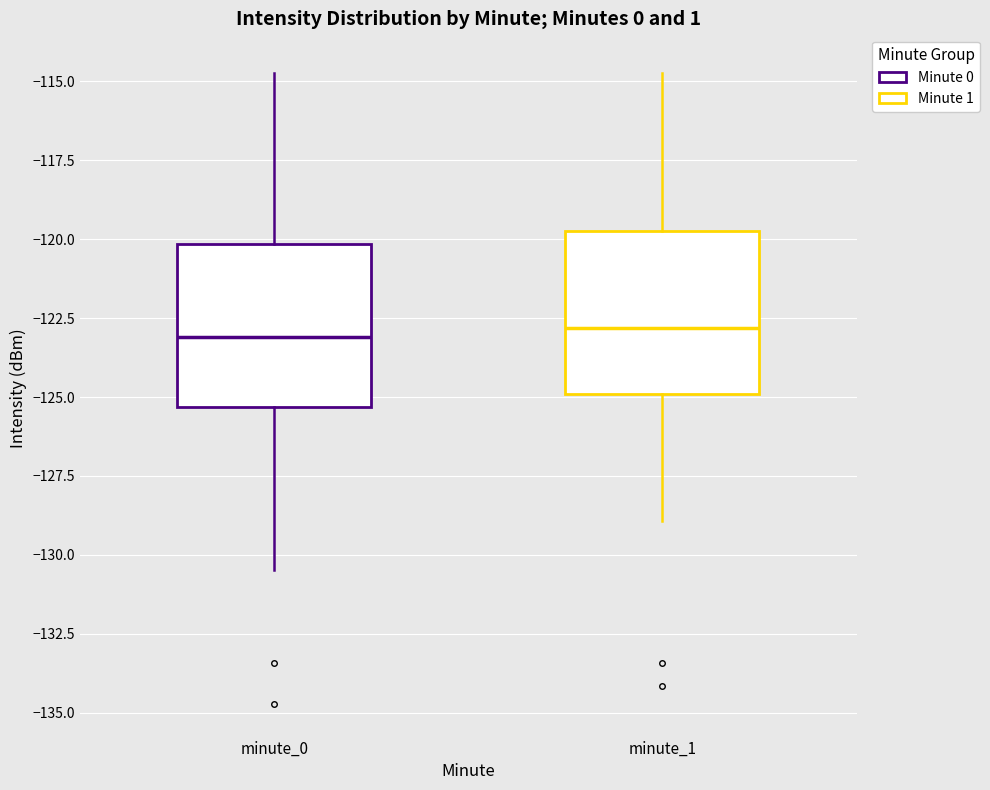

Reading left to right, transcribe this box plot: for each box, give where its median line is, the range the box spans, and where its two whiskers end, as read against the y-axis. The values are not printed on the chart, so give them approximately, as read against the axis.

minute_0: median -123.0, box -125.5 to -120.0, whiskers -130.5 to -114.5
minute_1: median -123.0, box -125.0 to -120.0, whiskers -129.0 to -114.5